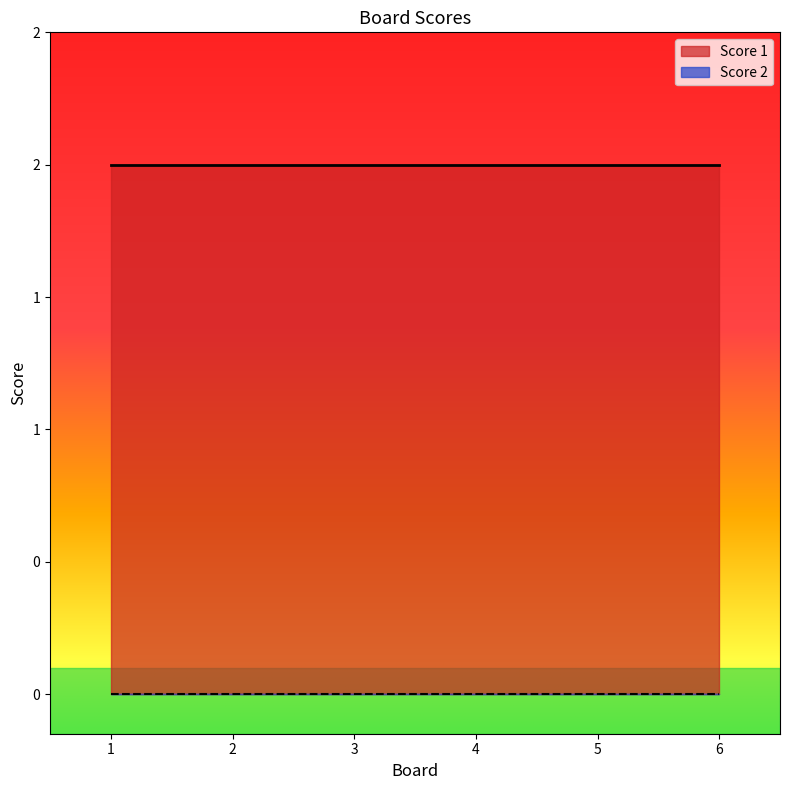

At which category is the sum across all series the highest?

1